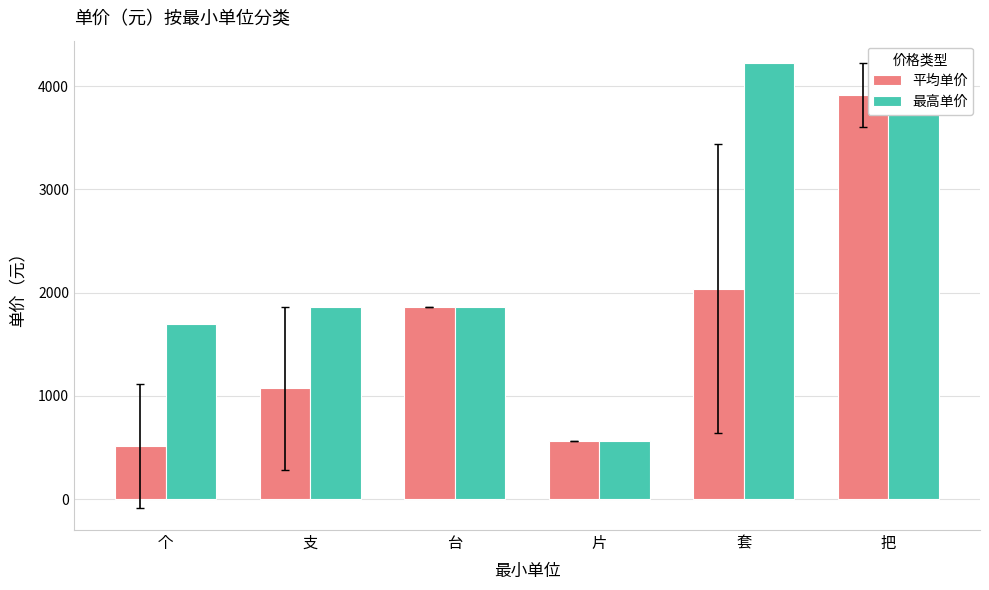

Reading left to right, extract all data points from this chart.

平均单价: 个=516.4	支=1072.5	台=1860.0	片=565.6	套=2039.5	把=3912.5
最高单价: 个=1700.0	支=1860.0	台=1860.0	片=565.6	套=4225.0	把=4225.0